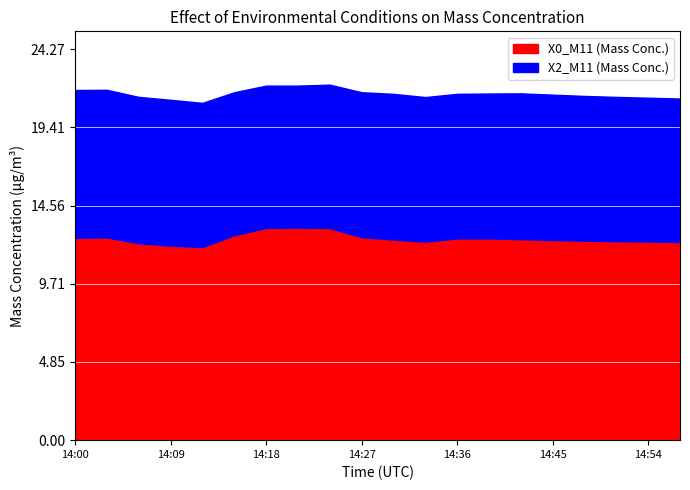

Which label corresponds to the smallest value in the chart?

14:21